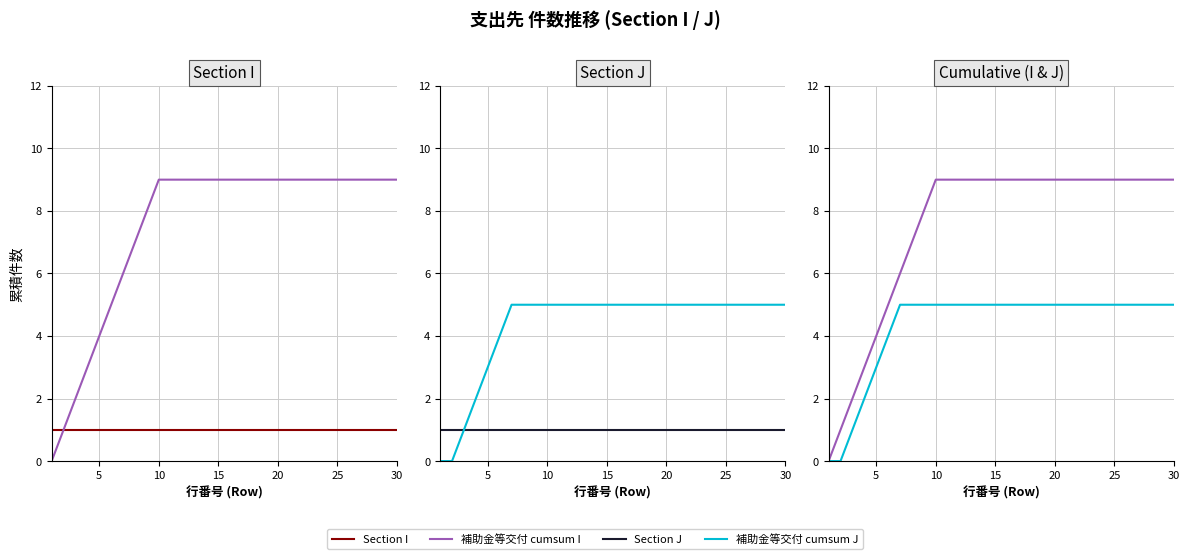

At 9, list the series in order from smallest to largest.

Section I, Section J, 補助金等交付 cumsum J, 補助金等交付 cumsum I